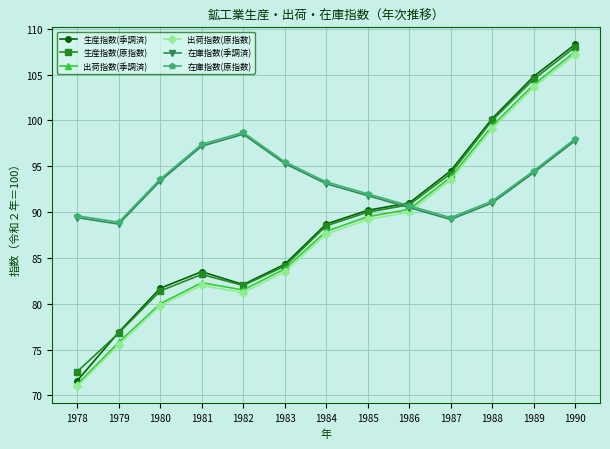

How many values in the 在庫指数(季調済) series exceed 93?

7